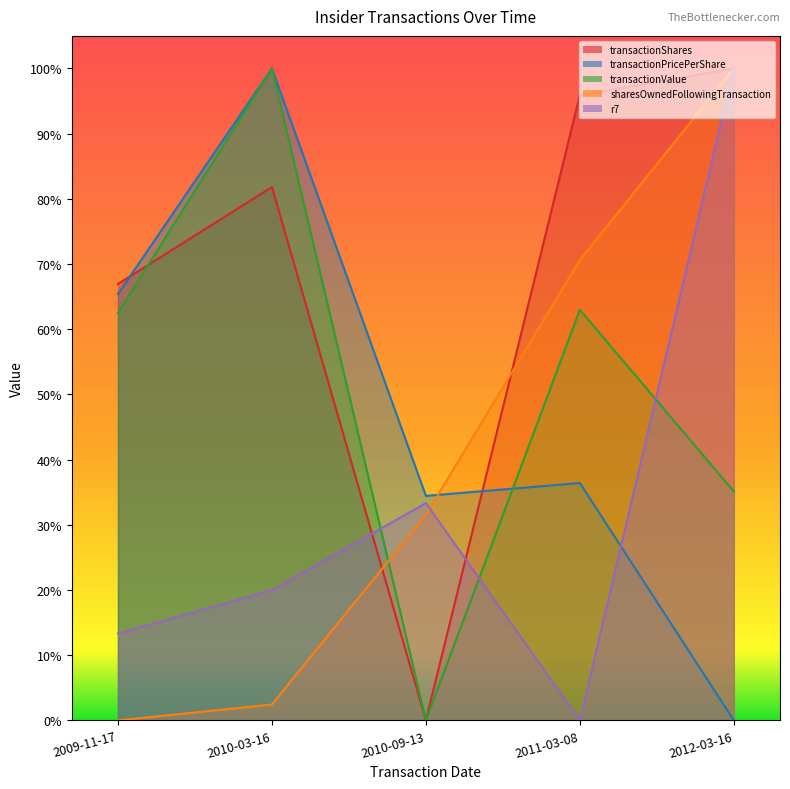

How many times do transactionPricePerShare and r7 cross each other?

1